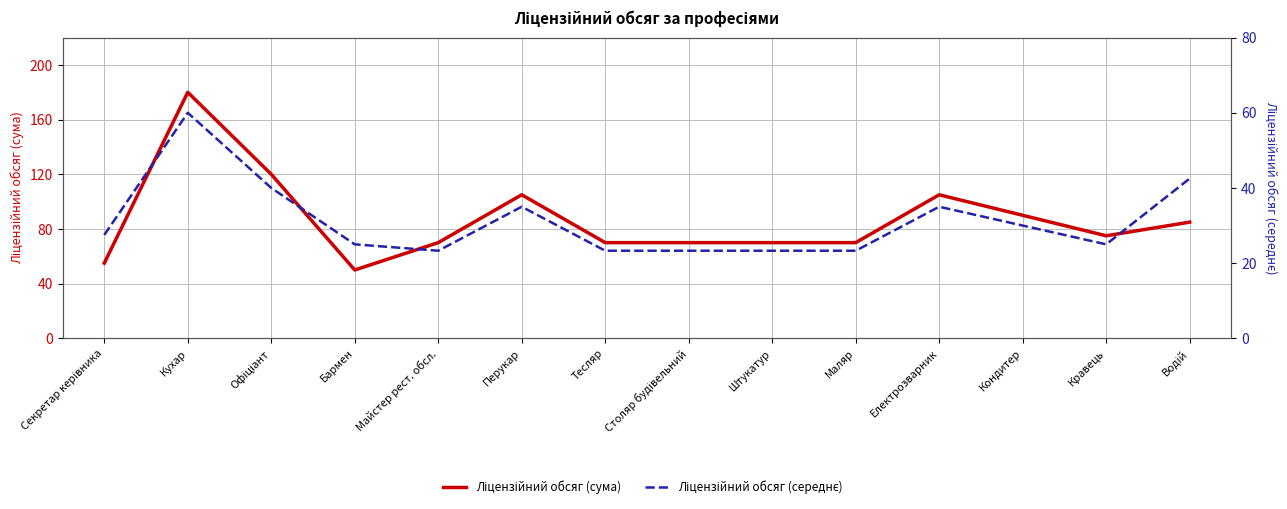

True or false: Ліцензійний обсяг (сума) has a value of 22.9 at Водій.

False